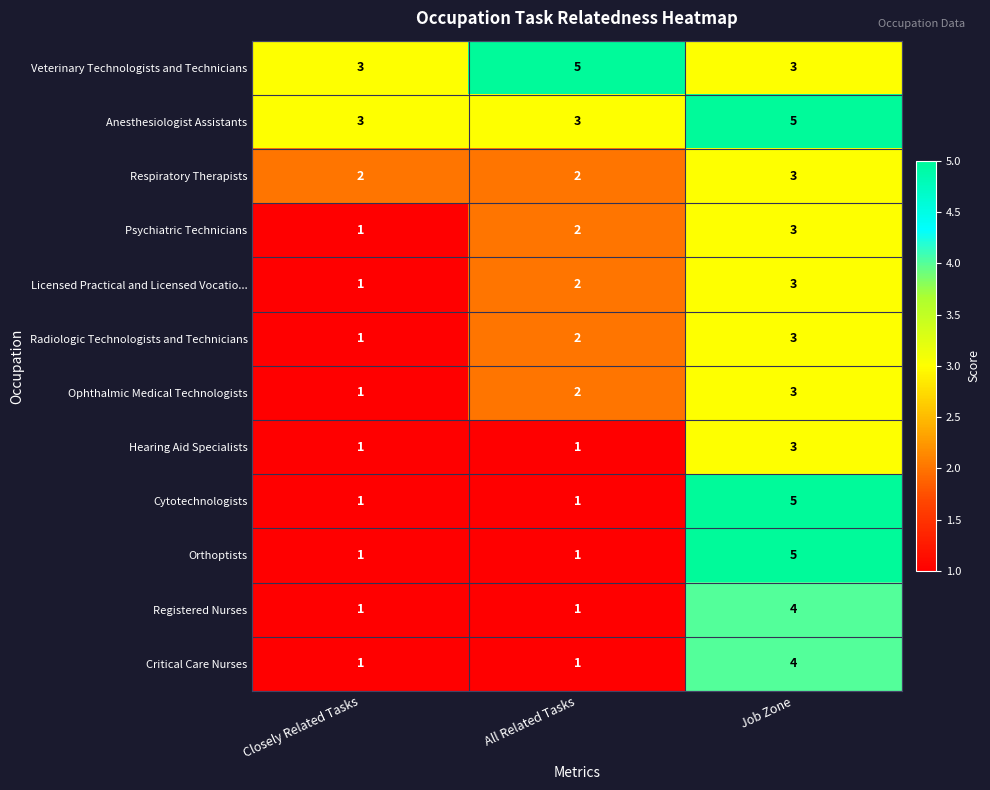

What is the sum of the Registered Nurses values at Closely Related Tasks and Job Zone?

5